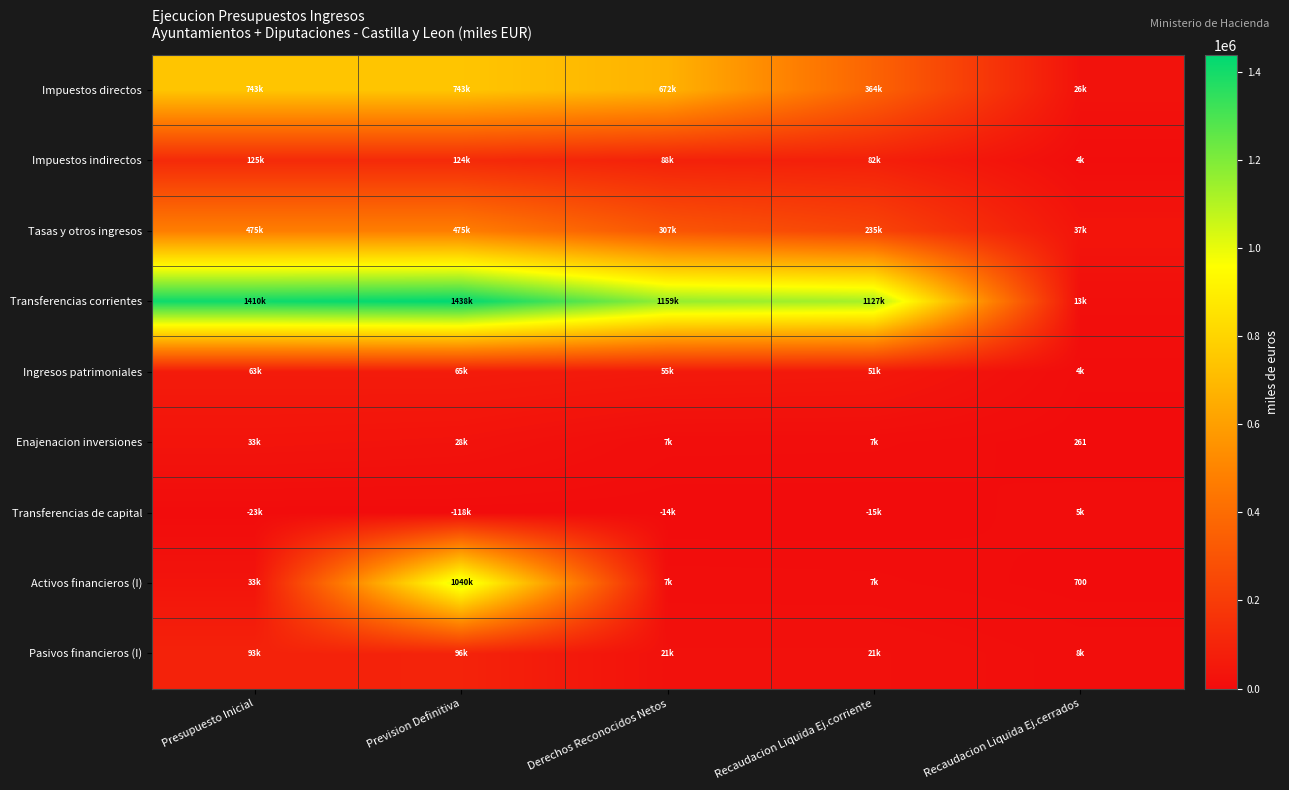

What is the total value across all series at Recaudacion Liquida Ej.cerrados?

98273.3